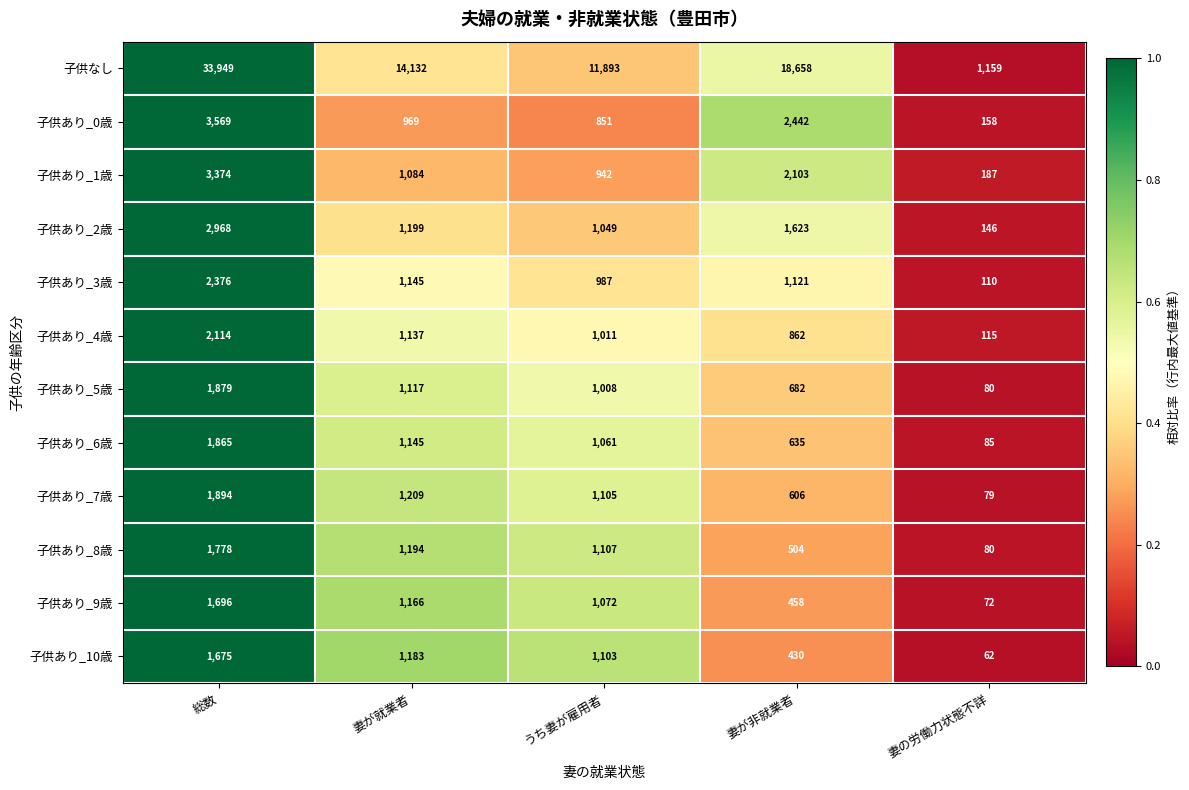

What is the difference between the maximum and second lowest values in the 子供あり_7歳 series?

1288